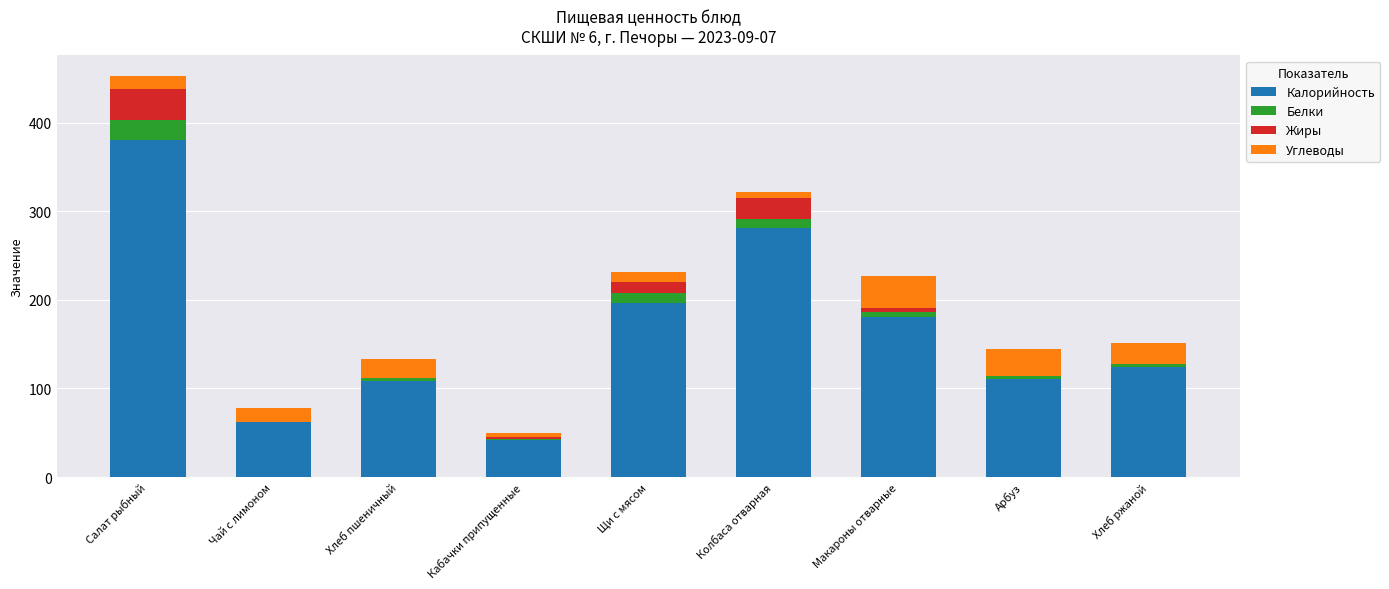

Which category has the highest value in the Калорийность series?

Салат рыбный